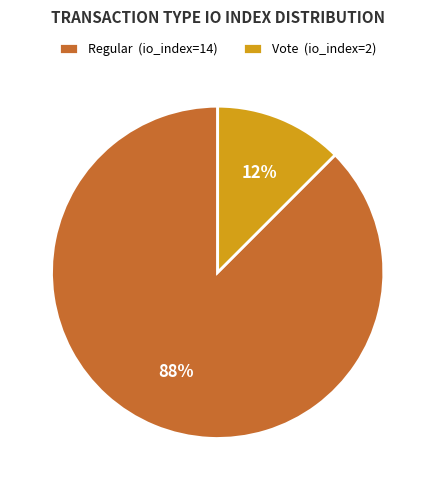

Is there any slice that represents more than half of the pie?

Yes